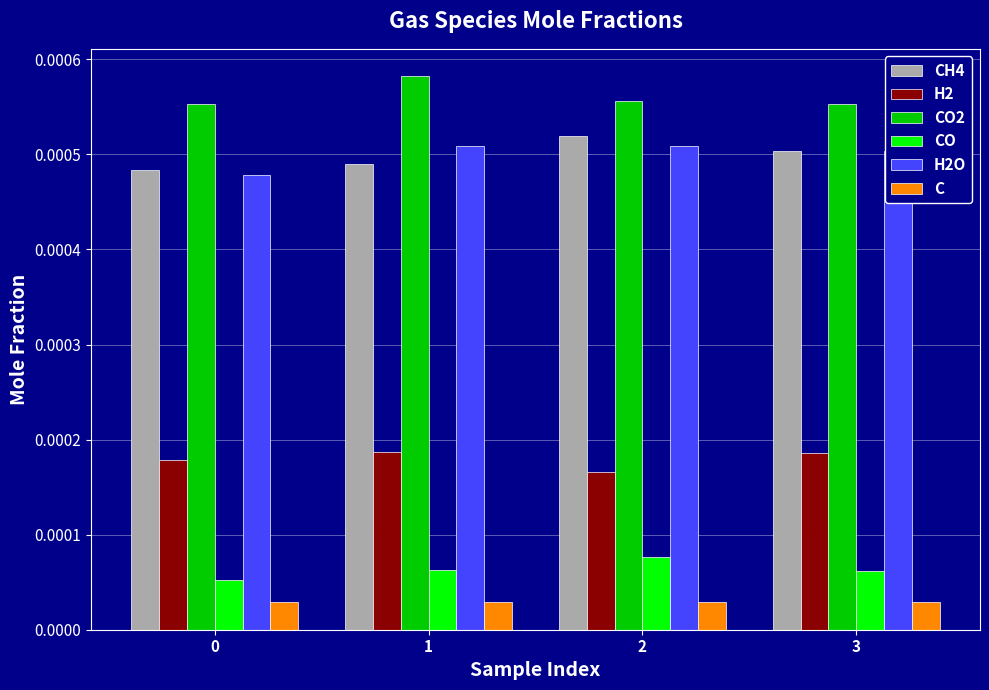

Is the value of H2O at 0 greater than the value of CO2 at 0?

No